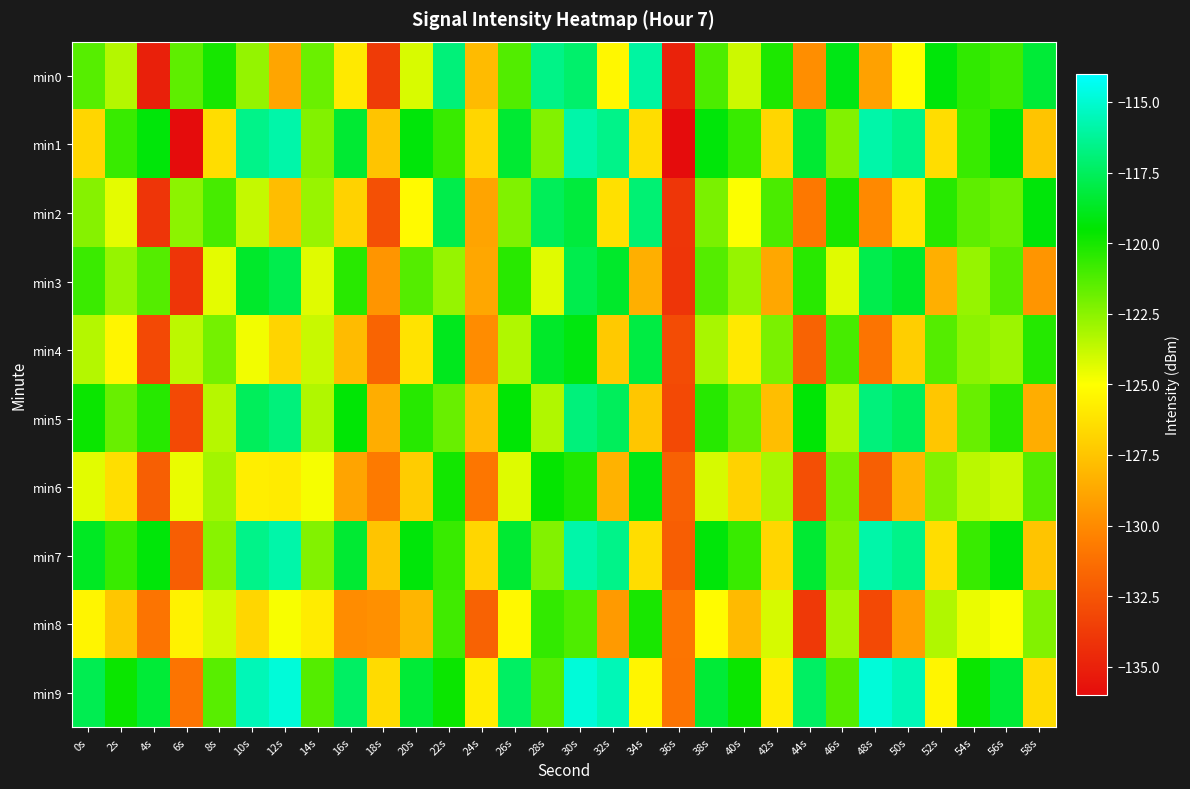

Reading left to right, transcribe all the data shown in this chart.

min0: 0s=-121.4	2s=-123.4	4s=-135.0	6s=-121.5	8s=-120.0	10s=-122.7	12s=-128.8	14s=-121.8	16s=-125.9	18s=-133.7	20s=-124.2	22s=-116.9	24s=-127.9	26s=-121.3	28s=-116.6	30s=-117.2	32s=-125.3	34s=-116.0	36s=-134.9	38s=-121.1	40s=-123.9	42s=-120.1	44s=-129.8	46s=-119.0	48s=-129.0	50s=-125.1	52s=-119.3	54s=-120.5	56s=-120.9	58s=-118.3
min1: 0s=-126.8	2s=-120.7	4s=-119.3	6s=-136.1	8s=-126.4	10s=-116.6	12s=-115.9	14s=-122.3	16s=-118.4	18s=-127.5	20s=-119.3	22s=-120.7	24s=-126.8	26s=-118.4	28s=-122.3	30s=-115.9	32s=-116.6	34s=-126.4	36s=-136.1	38s=-119.3	40s=-120.7	42s=-126.8	44s=-118.4	46s=-122.3	48s=-115.9	50s=-116.6	52s=-126.4	54s=-120.7	56s=-119.3	58s=-127.5
min2: 0s=-122.4	2s=-124.4	4s=-134.0	6s=-122.5	8s=-121.0	10s=-123.7	12s=-127.8	14s=-122.8	16s=-126.9	18s=-132.7	20s=-125.2	22s=-117.9	24s=-128.9	26s=-122.3	28s=-117.6	30s=-118.2	32s=-126.3	34s=-117.0	36s=-133.9	38s=-122.1	40s=-124.9	42s=-121.1	44s=-130.8	46s=-120.0	48s=-130.0	50s=-126.1	52s=-120.3	54s=-121.5	56s=-121.9	58s=-119.3
min3: 0s=-120.8	2s=-122.7	4s=-121.3	6s=-134.1	8s=-124.4	10s=-118.6	12s=-117.9	14s=-124.3	16s=-120.4	18s=-129.5	20s=-121.3	22s=-122.7	24s=-128.8	26s=-120.4	28s=-124.3	30s=-117.9	32s=-118.6	34s=-128.4	36s=-134.1	38s=-121.3	40s=-122.7	42s=-128.8	44s=-120.4	46s=-124.3	48s=-117.9	50s=-118.6	52s=-128.4	54s=-122.7	56s=-121.3	58s=-129.5
min4: 0s=-123.4	2s=-125.4	4s=-133.0	6s=-123.5	8s=-122.0	10s=-124.7	12s=-126.8	14s=-123.8	16s=-127.9	18s=-131.7	20s=-126.2	22s=-118.9	24s=-129.9	26s=-123.3	28s=-118.6	30s=-119.2	32s=-127.3	34s=-118.0	36s=-132.9	38s=-123.1	40s=-125.9	42s=-122.1	44s=-131.8	46s=-121.0	48s=-131.0	50s=-127.1	52s=-121.3	54s=-122.5	56s=-122.9	58s=-120.3
min5: 0s=-119.8	2s=-121.7	4s=-120.3	6s=-133.1	8s=-123.4	10s=-117.6	12s=-116.9	14s=-123.3	16s=-119.4	18s=-128.5	20s=-120.3	22s=-121.7	24s=-127.8	26s=-119.4	28s=-123.3	30s=-116.9	32s=-117.6	34s=-127.4	36s=-133.1	38s=-120.3	40s=-121.7	42s=-127.8	44s=-119.4	46s=-123.3	48s=-116.9	50s=-117.6	52s=-127.4	54s=-121.7	56s=-120.3	58s=-128.5
min6: 0s=-124.4	2s=-126.4	4s=-132.0	6s=-124.5	8s=-123.0	10s=-125.7	12s=-125.8	14s=-124.8	16s=-128.9	18s=-130.7	20s=-127.2	22s=-119.9	24s=-130.9	26s=-124.3	28s=-119.6	30s=-120.2	32s=-128.3	34s=-119.0	36s=-131.9	38s=-124.1	40s=-126.9	42s=-123.1	44s=-132.8	46s=-122.0	48s=-132.0	50s=-128.1	52s=-122.3	54s=-123.5	56s=-123.9	58s=-121.3
min7: 0s=-118.8	2s=-120.7	4s=-119.3	6s=-132.1	8s=-122.4	10s=-116.6	12s=-115.9	14s=-122.3	16s=-118.4	18s=-127.5	20s=-119.3	22s=-120.7	24s=-126.8	26s=-118.4	28s=-122.3	30s=-115.9	32s=-116.6	34s=-126.4	36s=-132.1	38s=-119.3	40s=-120.7	42s=-126.8	44s=-118.4	46s=-122.3	48s=-115.9	50s=-116.6	52s=-126.4	54s=-120.7	56s=-119.3	58s=-127.5
min8: 0s=-125.4	2s=-127.4	4s=-131.0	6s=-125.5	8s=-124.0	10s=-126.7	12s=-124.8	14s=-125.8	16s=-129.9	18s=-129.7	20s=-128.2	22s=-120.9	24s=-131.9	26s=-125.3	28s=-120.6	30s=-121.2	32s=-129.3	34s=-120.0	36s=-130.9	38s=-125.1	40s=-127.9	42s=-124.1	44s=-133.8	46s=-123.0	48s=-133.0	50s=-129.1	52s=-123.3	54s=-124.5	56s=-124.9	58s=-122.3
min9: 0s=-117.8	2s=-119.7	4s=-118.3	6s=-131.1	8s=-121.4	10s=-115.6	12s=-114.9	14s=-121.3	16s=-117.4	18s=-126.5	20s=-118.3	22s=-119.7	24s=-125.8	26s=-117.4	28s=-121.3	30s=-114.9	32s=-115.6	34s=-125.4	36s=-131.1	38s=-118.3	40s=-119.7	42s=-125.8	44s=-117.4	46s=-121.3	48s=-114.9	50s=-115.6	52s=-125.4	54s=-119.7	56s=-118.3	58s=-126.5